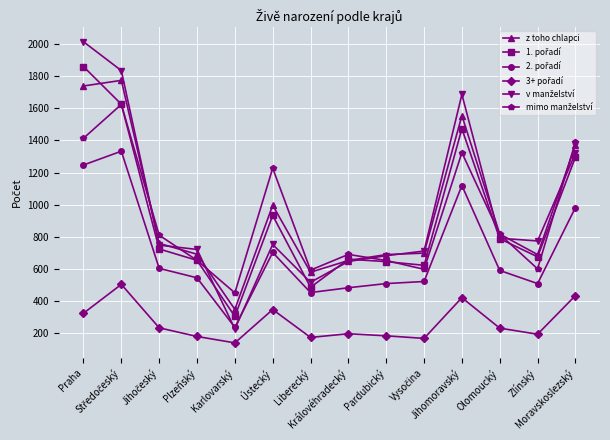

True or false: z toho chlapci has more than 1 interior local peaks.

True